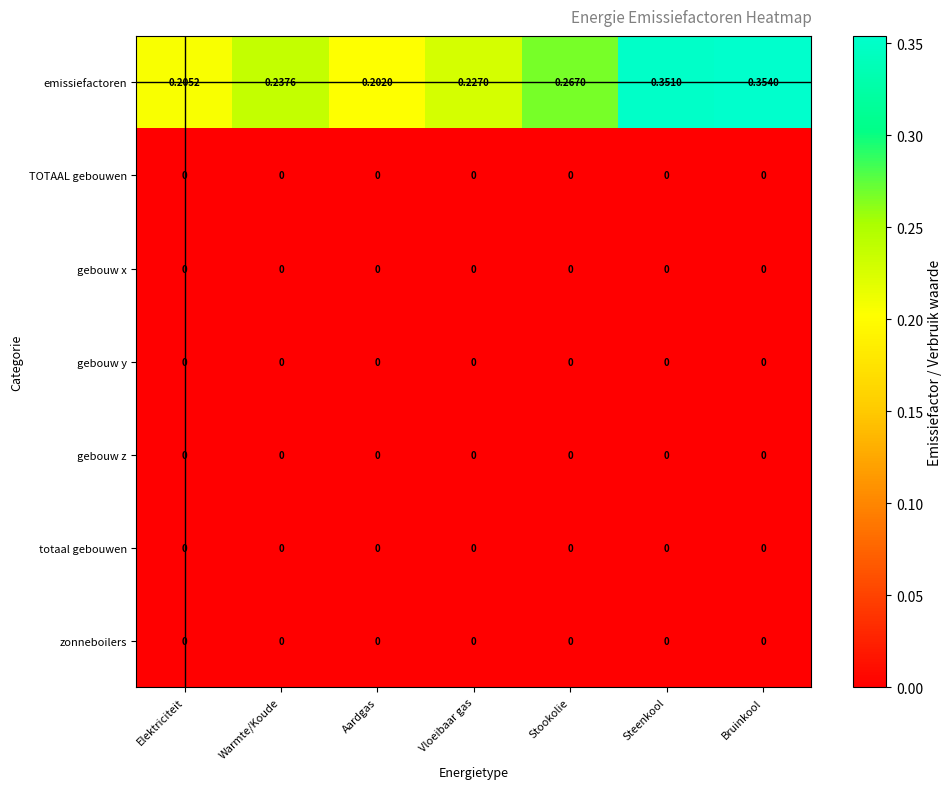

How many distinct data groups are displayed?

7